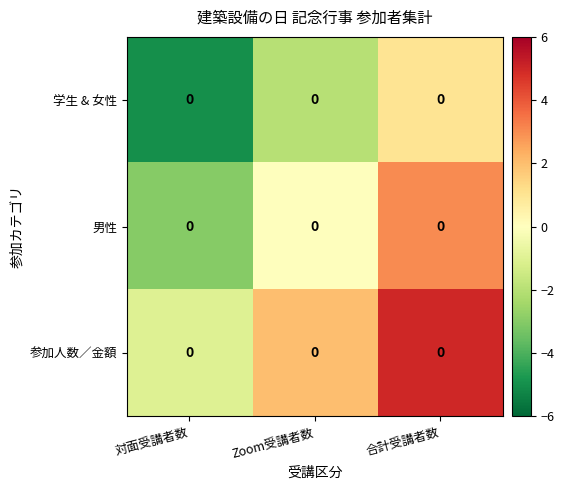

Count the number of data series in this chart.

3